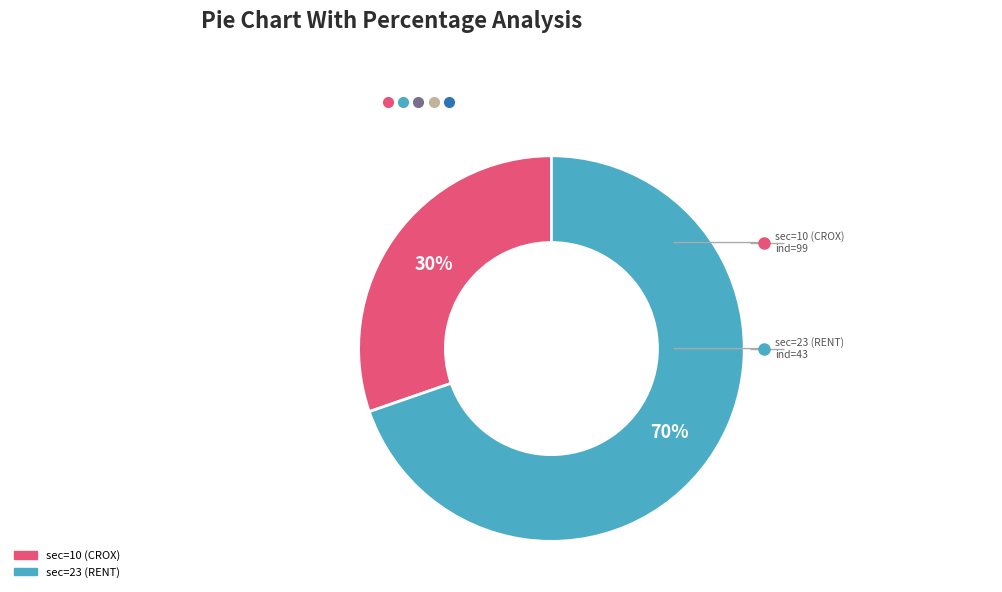

To the nearest percent, what portion does sec=23 (RENT) represent?

70%